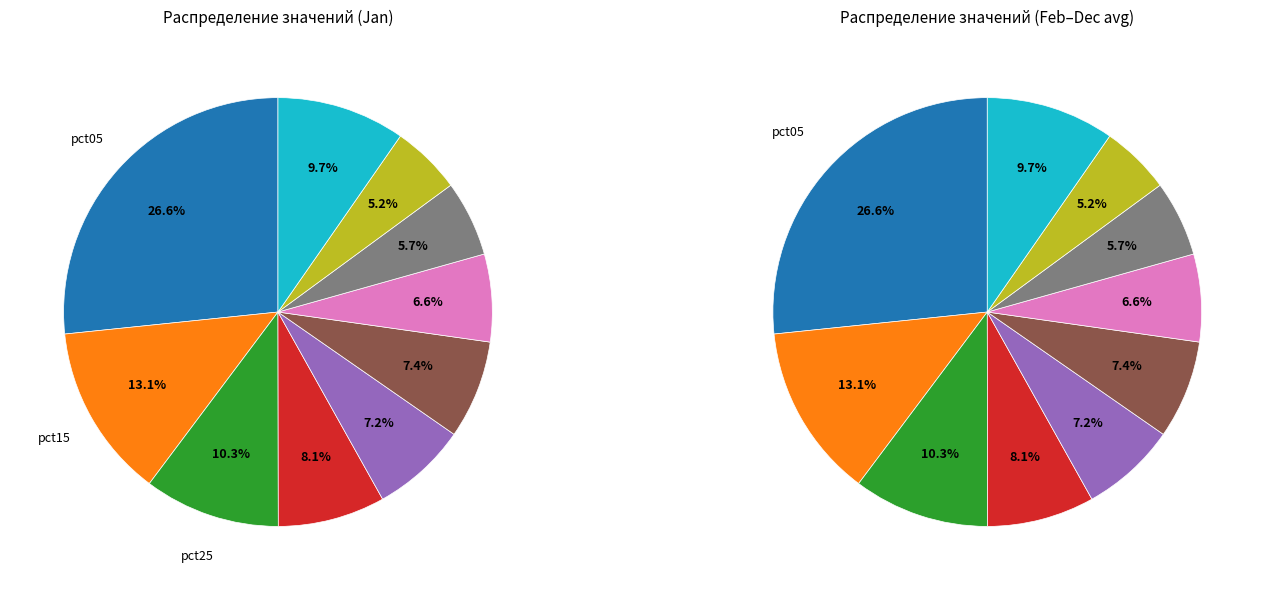

The pct45 slice represents 7% of the pie. True or false?

True